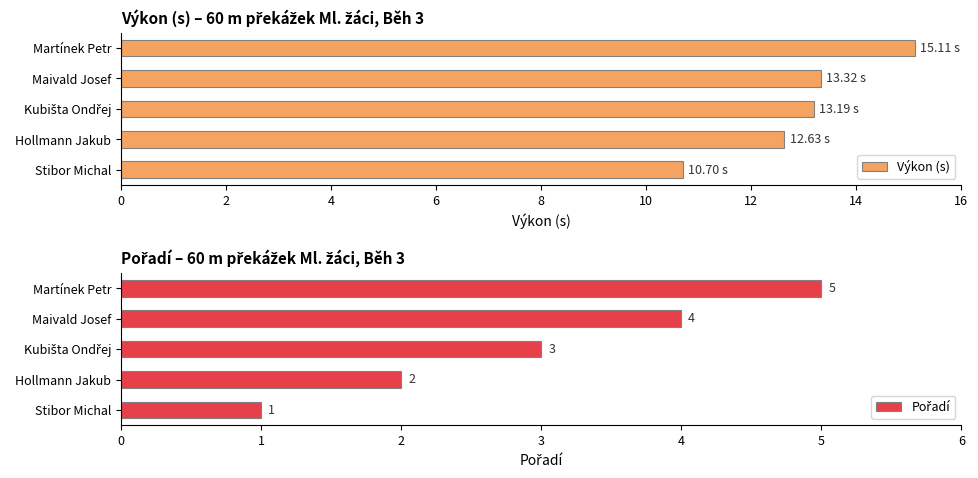

What is the sum of the Výkon (s) values at Hollmann Jakub and Maivald Josef?

26.0